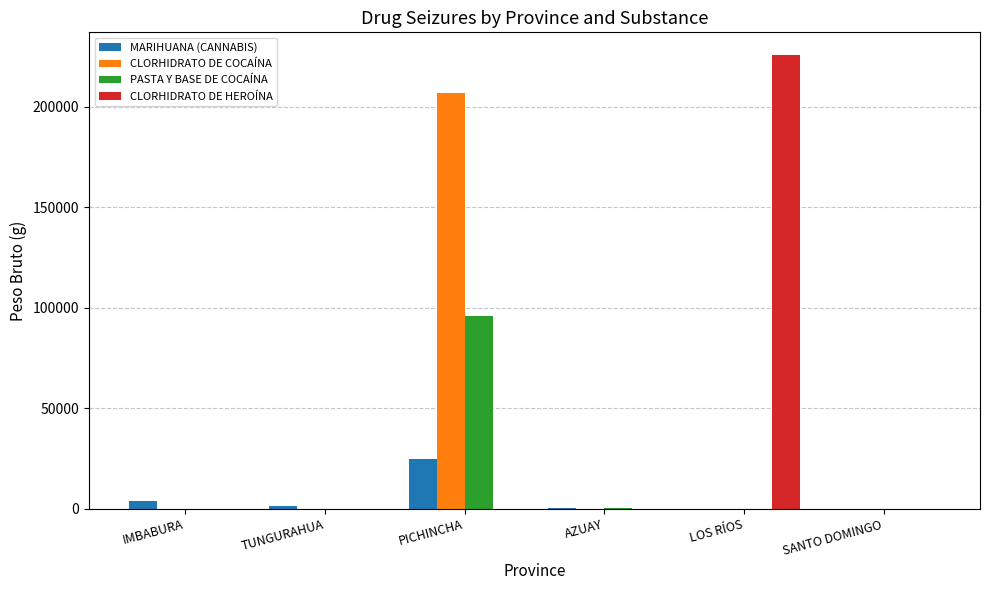

What is the sum of all MARIHUANA (CANNABIS) values?

30463.6